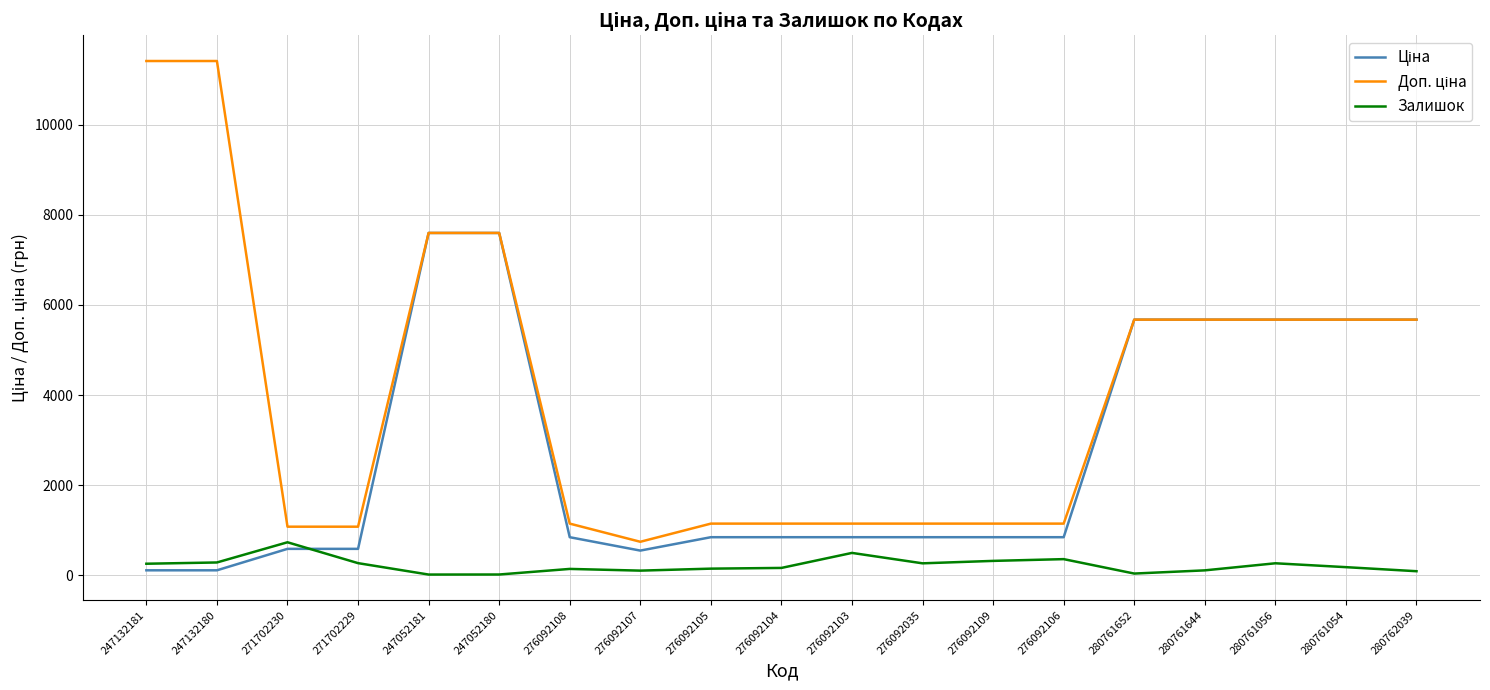

What is the maximum value shown in the chart?

11410.0